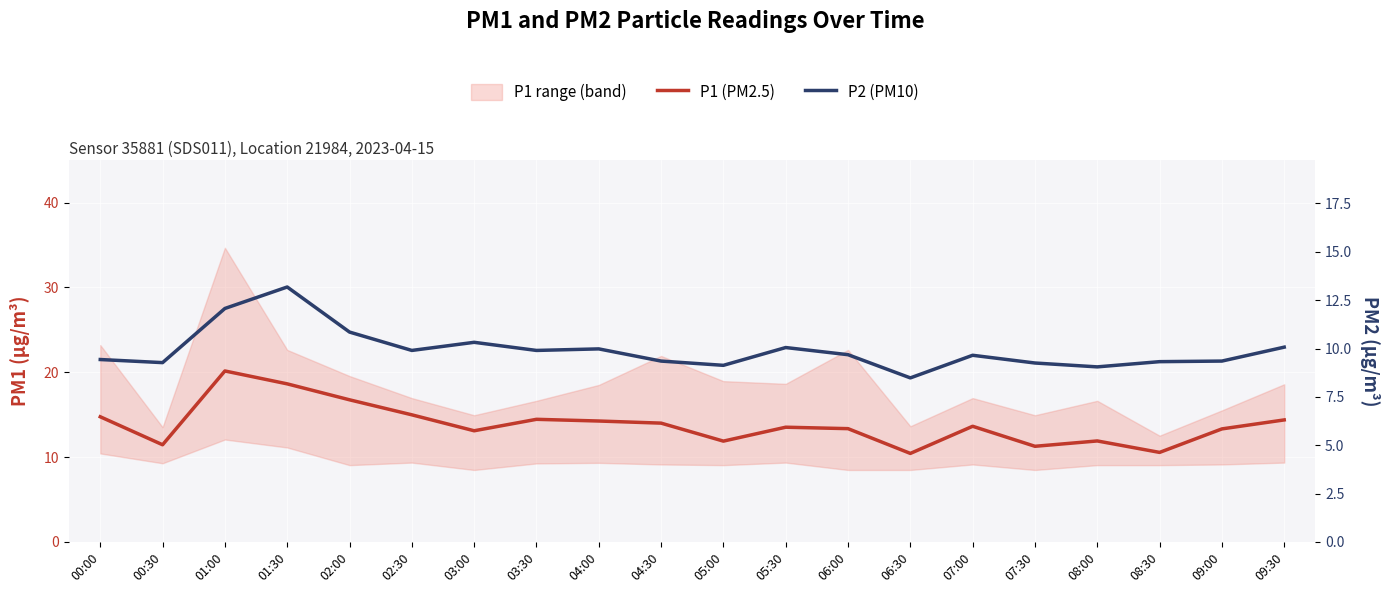

True or false: P1 (PM2.5) and P2 (PM10) intersect in this chart.

False